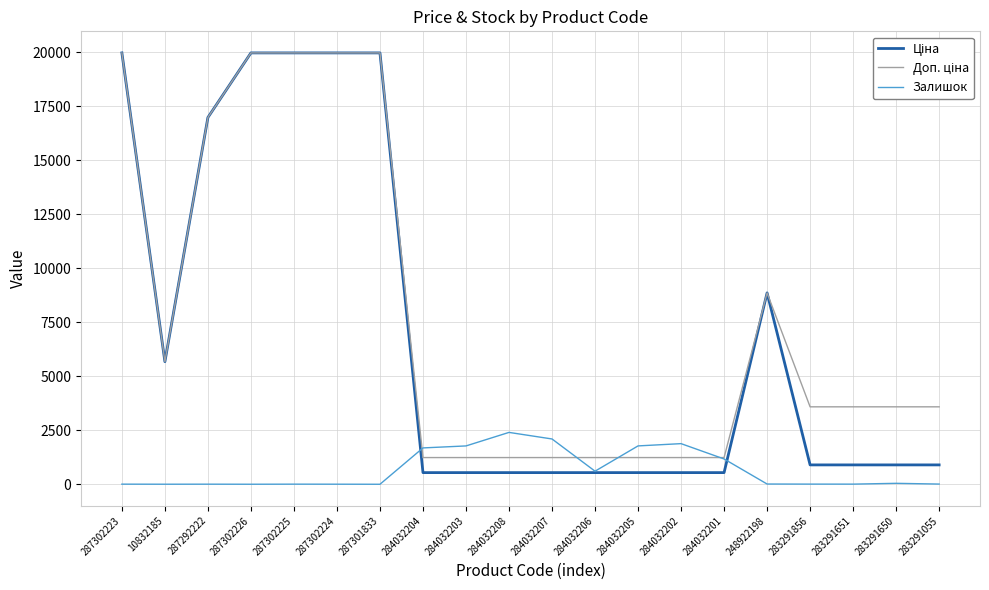

What is the difference between the maximum and second lowest values in the Залишок series?

2399.0